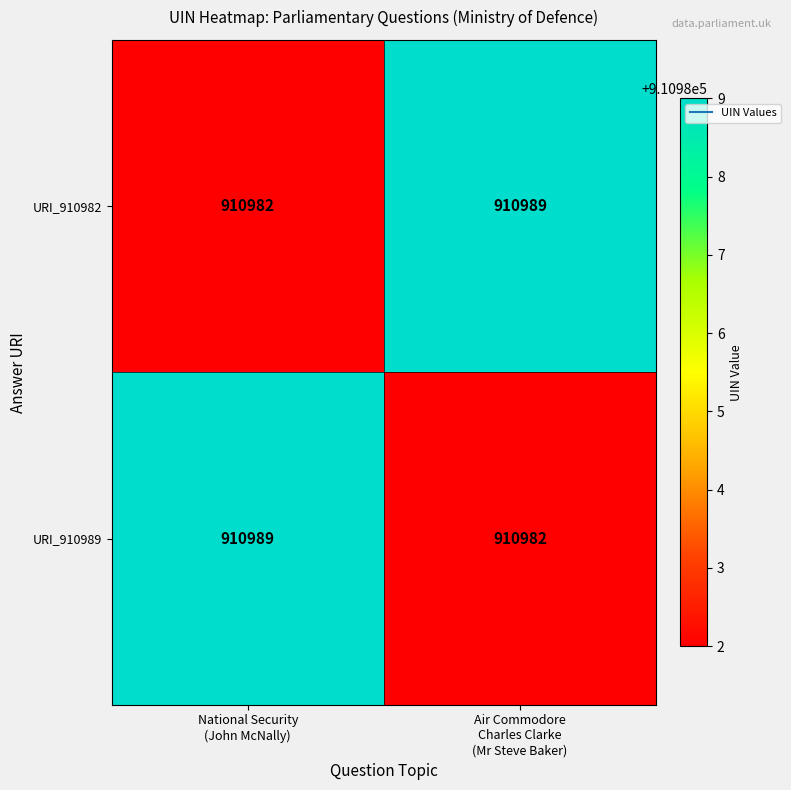

What is the minimum value shown in the chart?

910982